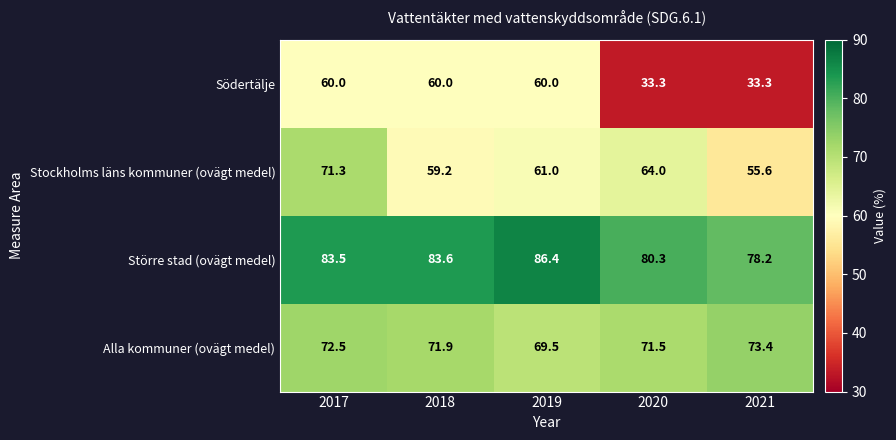

Which series changed the most between 2020 and 2021?

Stockholms läns kommuner (ovägt medel)